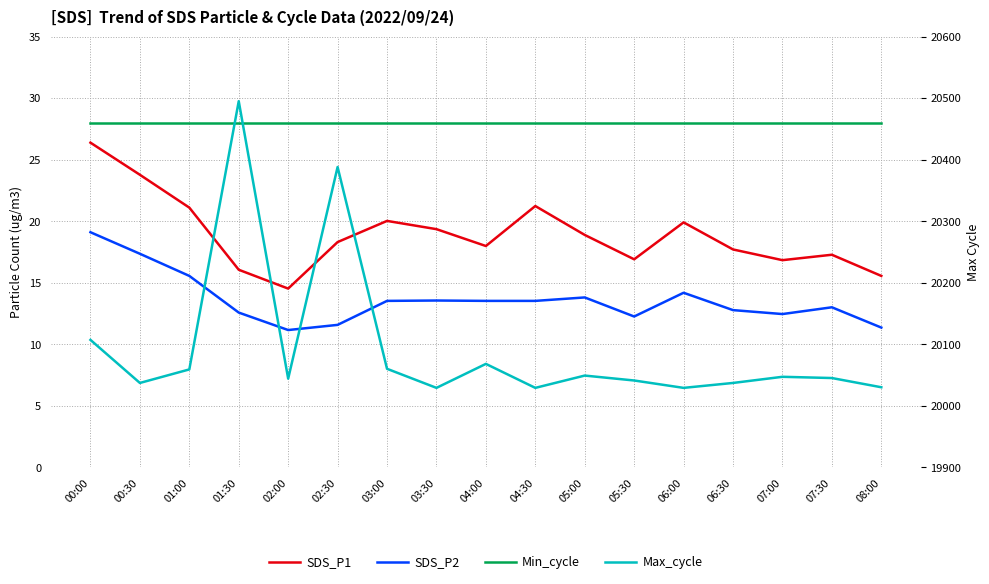

At which category does the chart reach its peak across all series?

01:30